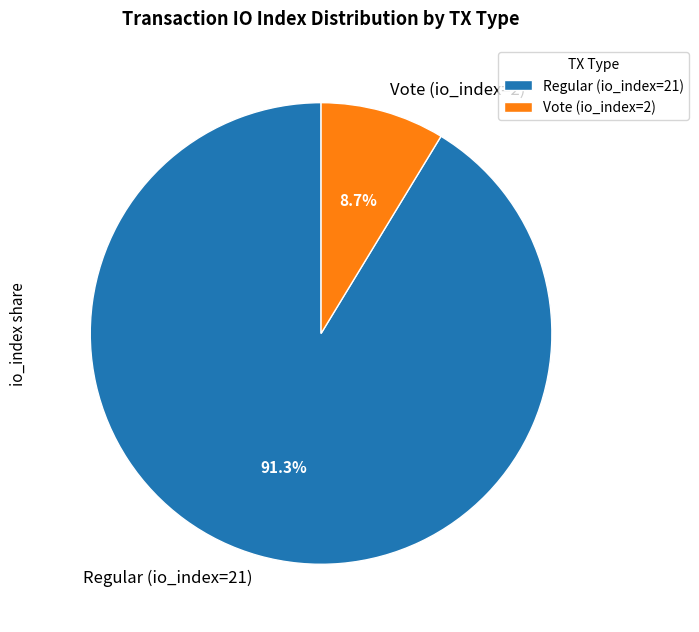

What percentage do Vote (io_index=2) and Regular (io_index=21) together represent?

100.0%